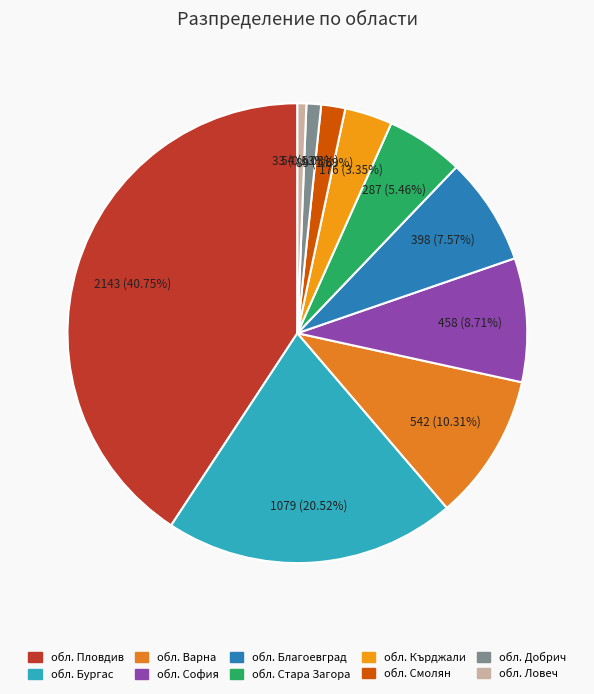

Count the number of slices in the pie.

10